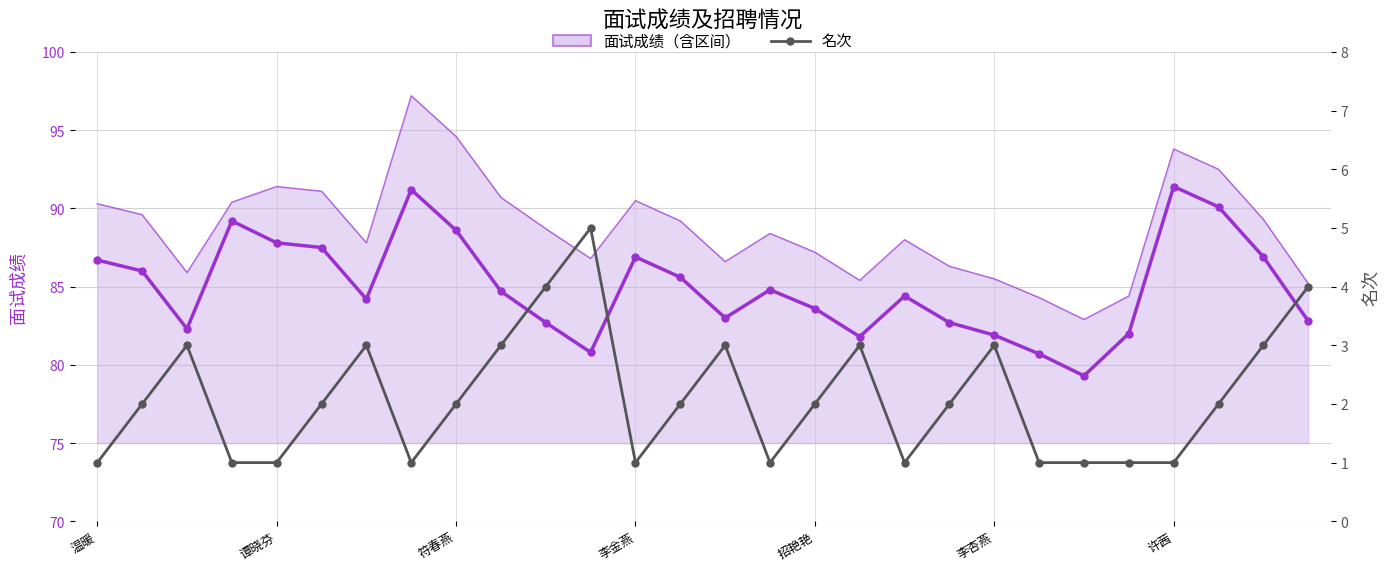

Which series has the largest total across all categories?

面试成绩